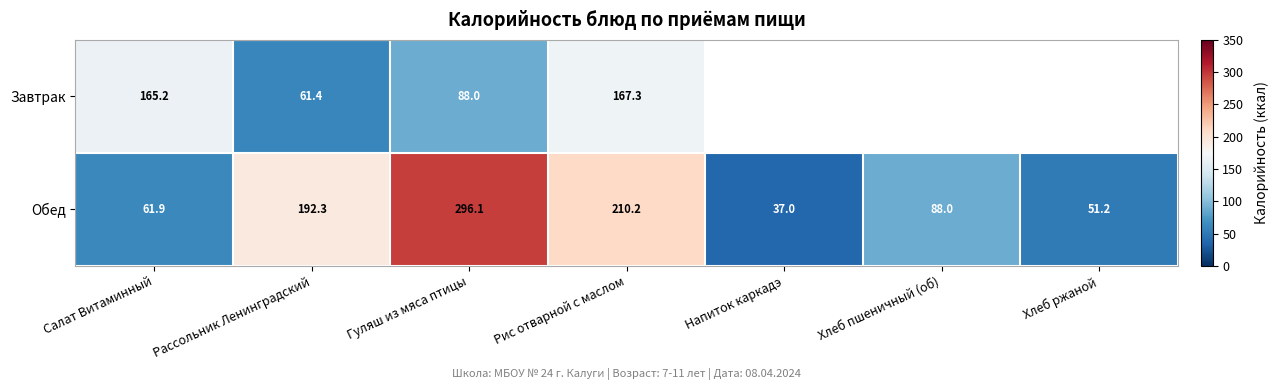

What is the lowest value of the Обед series?

37.0